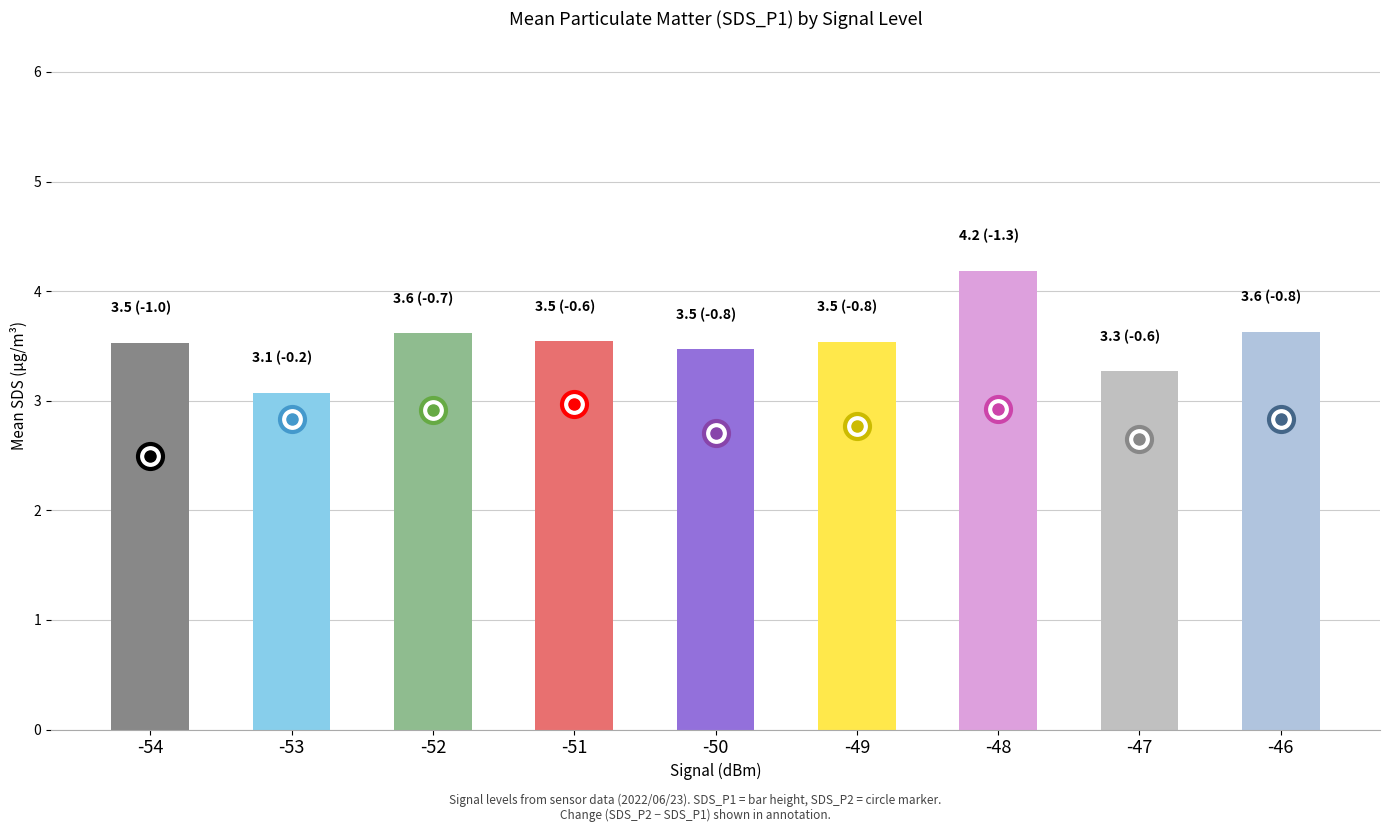

Is it true that the value at -48 is 4.2?

True